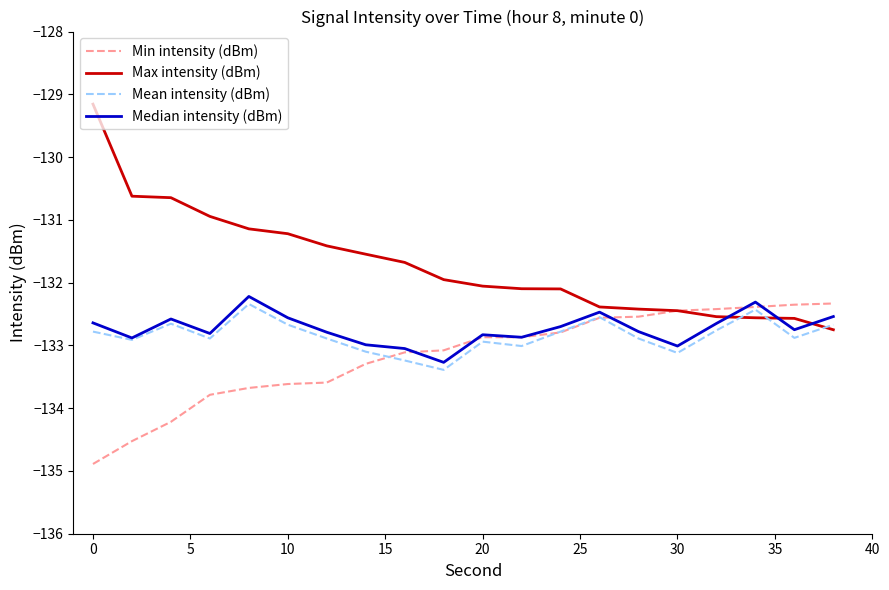

What is the minimum value for Max intensity (dBm)?

-132.8